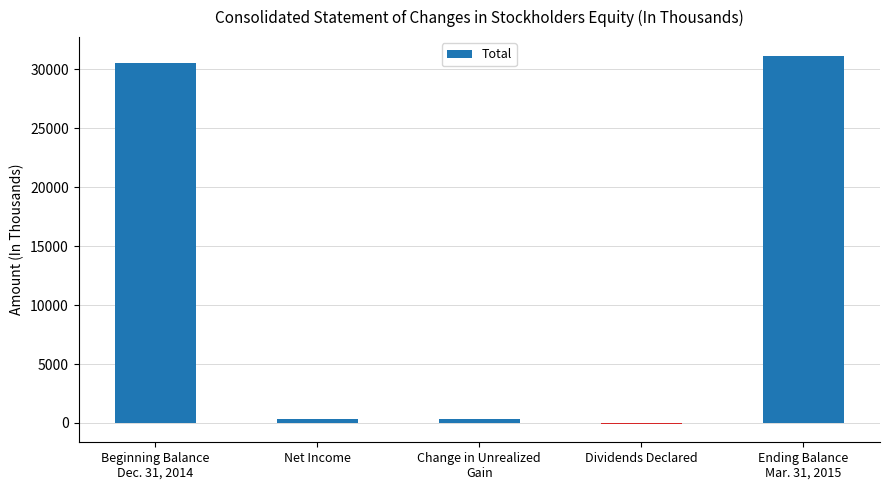

What is the sum of all values?

62324